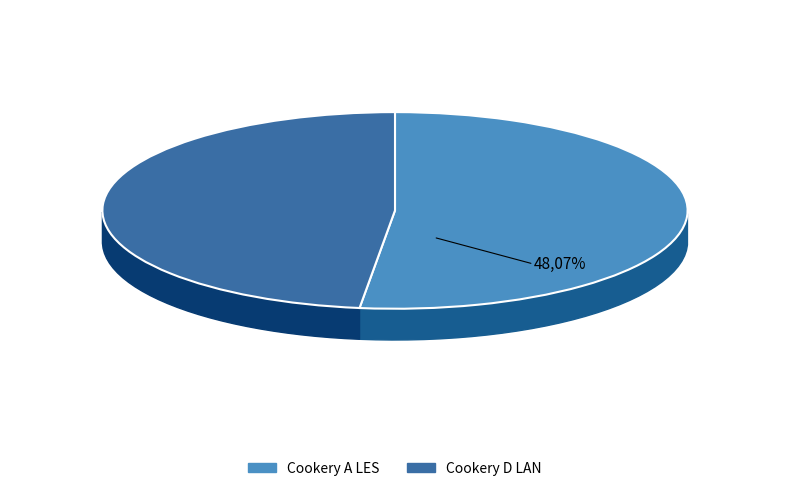

To the nearest percent, what percentage of the pie is Cookery A LES?

52%